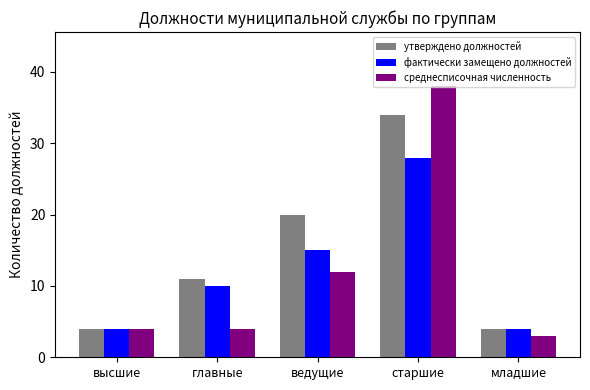

What is the difference between the среднесписочная численность values at высшие and старшие?

34